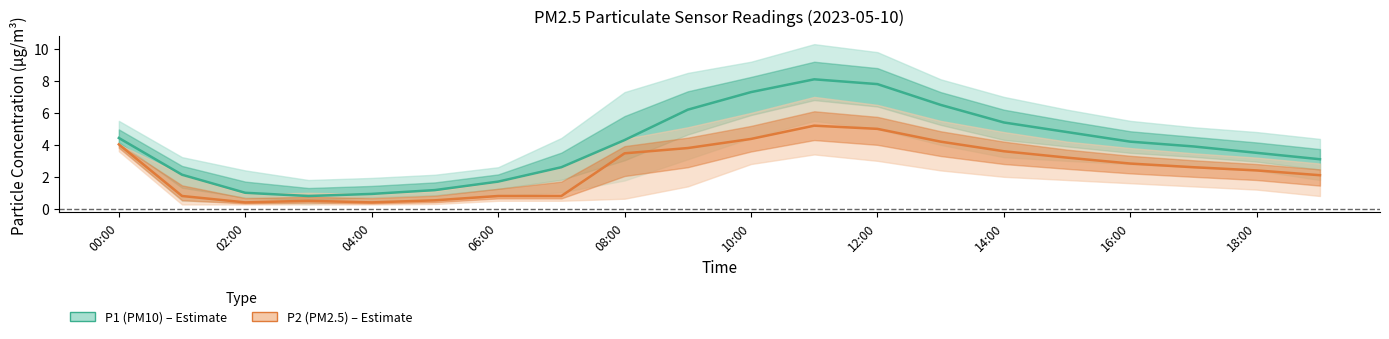

How many interior local valleys does the P1 center series have?

1